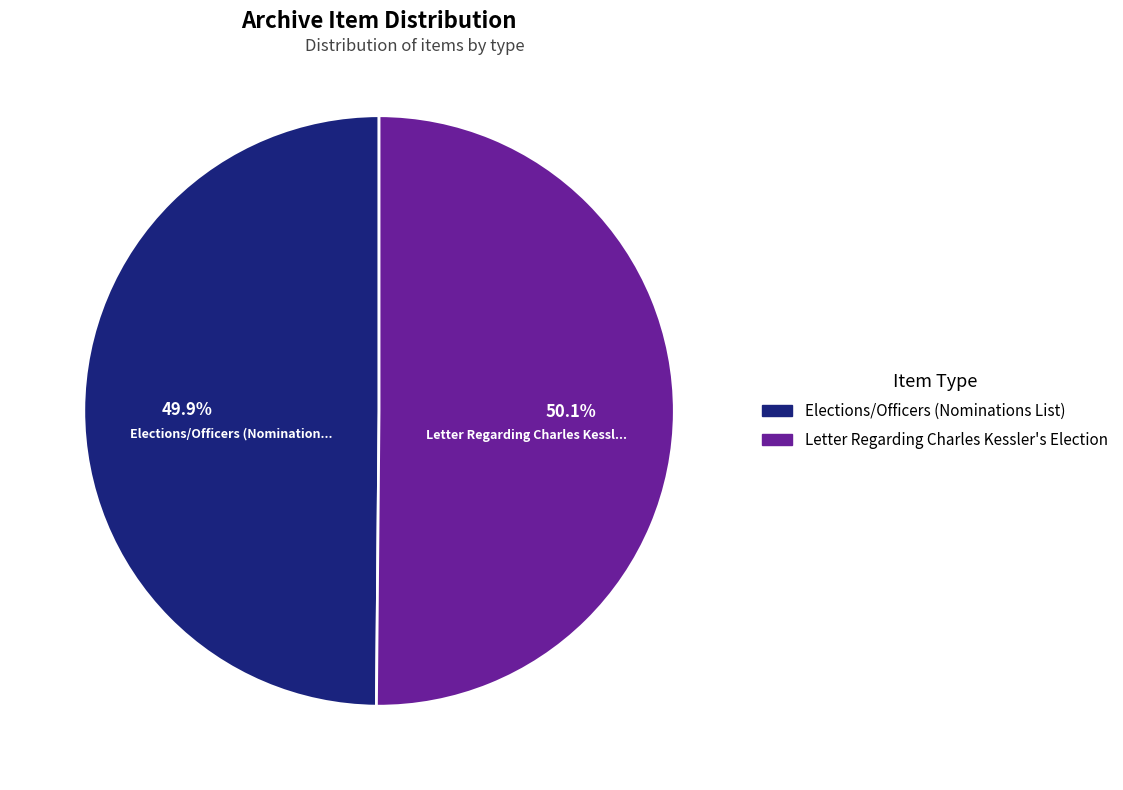

Is there a majority slice in this chart?

Yes